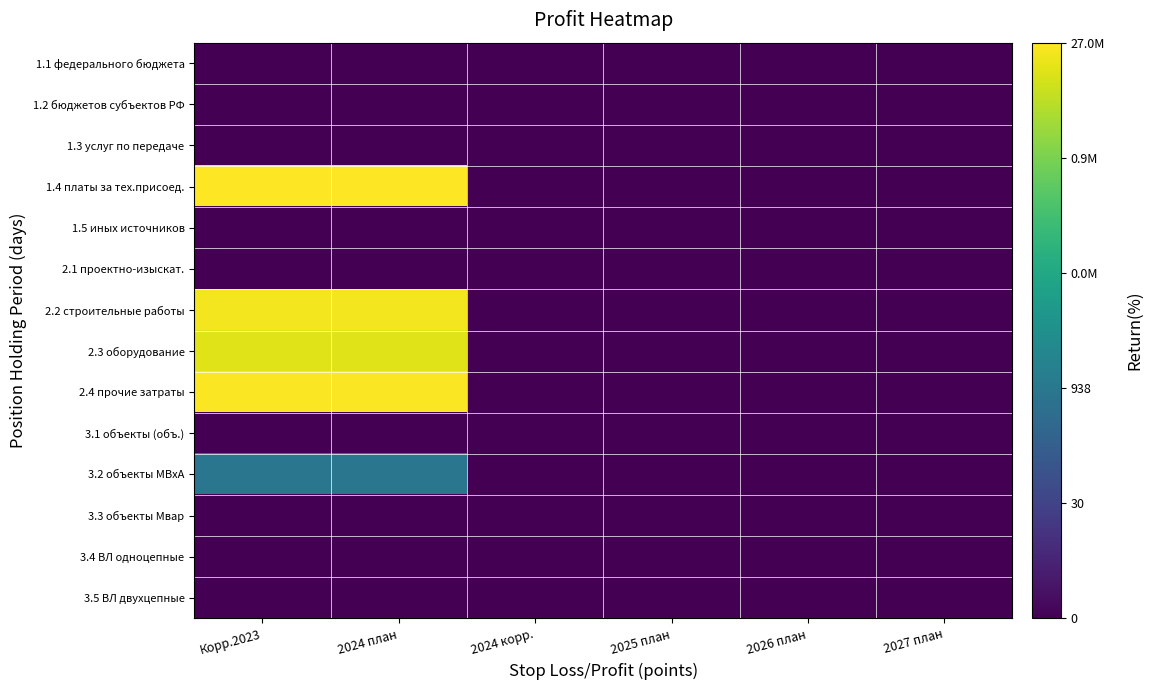

Reading left to right, extract all data points from this chart.

1.1 федерального бюджета: Корр.2023=0.0	2024 план=0.0	2024 корр.=0.0	2025 план=0.0	2026 план=0.0	2027 план=0.0
1.2 бюджетов субъектов РФ: Корр.2023=0.0	2024 план=0.0	2024 корр.=0.0	2025 план=0.0	2026 план=0.0	2027 план=0.0
1.3 услуг по передаче: Корр.2023=0.0	2024 план=0.0	2024 корр.=0.0	2025 план=0.0	2026 план=0.0	2027 план=0.0
1.4 платы за тех.присоед.: Корр.2023=17.1	2024 план=17.1	2024 корр.=0.0	2025 план=0.0	2026 план=0.0	2027 план=0.0
1.5 иных источников: Корр.2023=0.0	2024 план=0.0	2024 корр.=0.0	2025 план=0.0	2026 план=0.0	2027 план=0.0
2.1 проектно-изыскат.: Корр.2023=0.0	2024 план=0.0	2024 корр.=0.0	2025 план=0.0	2026 план=0.0	2027 план=0.0
2.2 строительные работы: Корр.2023=16.8	2024 план=16.8	2024 корр.=0.0	2025 план=0.0	2026 план=0.0	2027 план=0.0
2.3 оборудование: Корр.2023=16.3	2024 план=16.3	2024 корр.=0.0	2025 план=0.0	2026 план=0.0	2027 план=0.0
2.4 прочие затраты: Корр.2023=17.0	2024 план=17.0	2024 корр.=0.0	2025 план=0.0	2026 план=0.0	2027 план=0.0
3.1 объекты (объ.): Корр.2023=0.0	2024 план=0.0	2024 корр.=0.0	2025 план=0.0	2026 план=0.0	2027 план=0.0
3.2 объекты МВхА: Корр.2023=6.7	2024 план=6.7	2024 корр.=0.0	2025 план=0.0	2026 план=0.0	2027 план=0.0
3.3 объекты Мвар: Корр.2023=0.0	2024 план=0.0	2024 корр.=0.0	2025 план=0.0	2026 план=0.0	2027 план=0.0
3.4 ВЛ одноцепные: Корр.2023=0.0	2024 план=0.0	2024 корр.=0.0	2025 план=0.0	2026 план=0.0	2027 план=0.0
3.5 ВЛ двухцепные: Корр.2023=0.0	2024 план=0.0	2024 корр.=0.0	2025 план=0.0	2026 план=0.0	2027 план=0.0